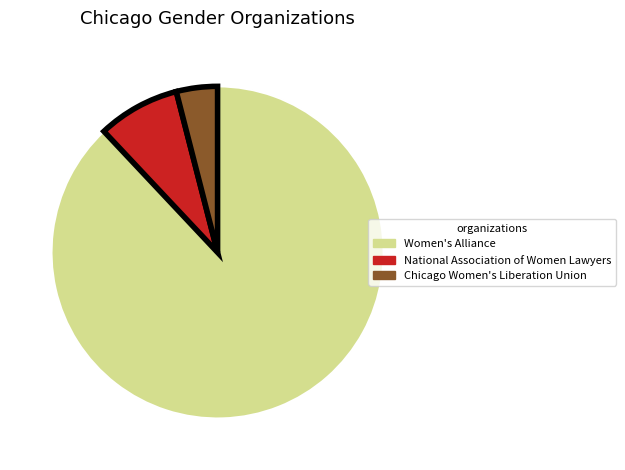

Combined, do National Association of Women Lawyers and Women's Alliance account for over 50%?

Yes